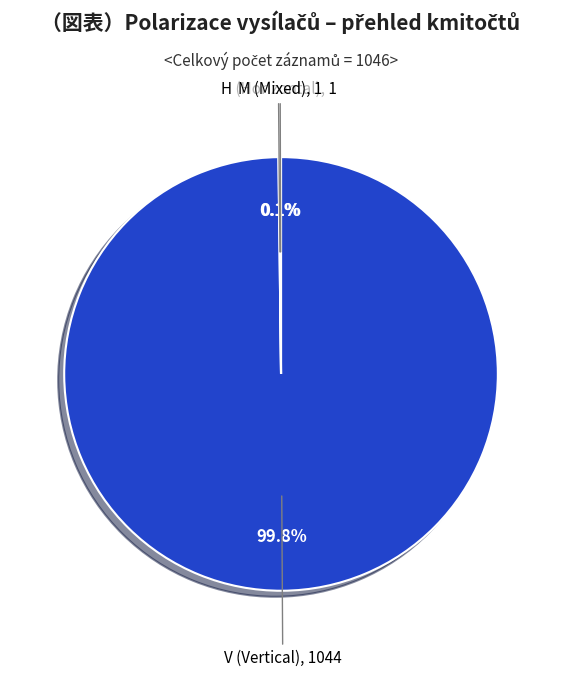

Is there a majority slice in this chart?

Yes